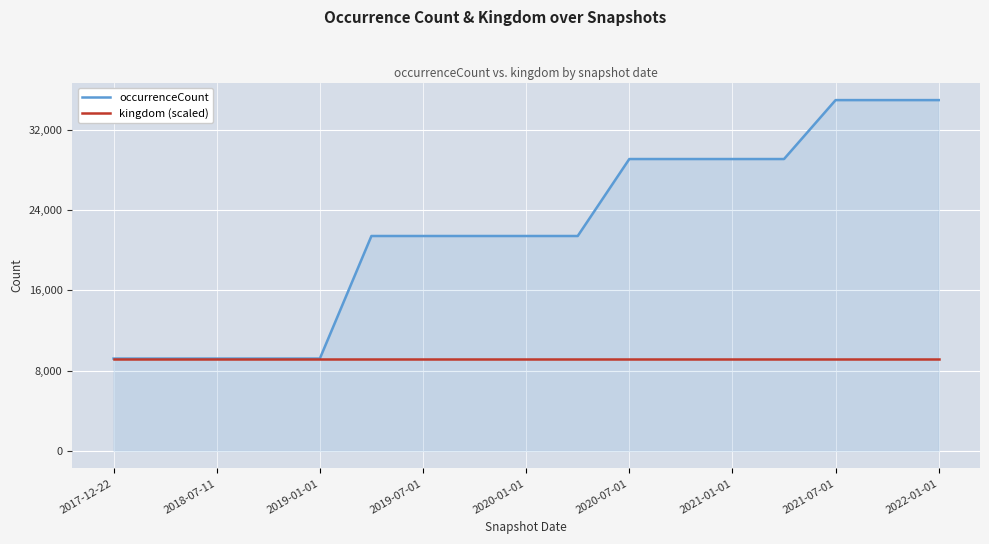

What is the maximum value for occurrenceCount?

34966